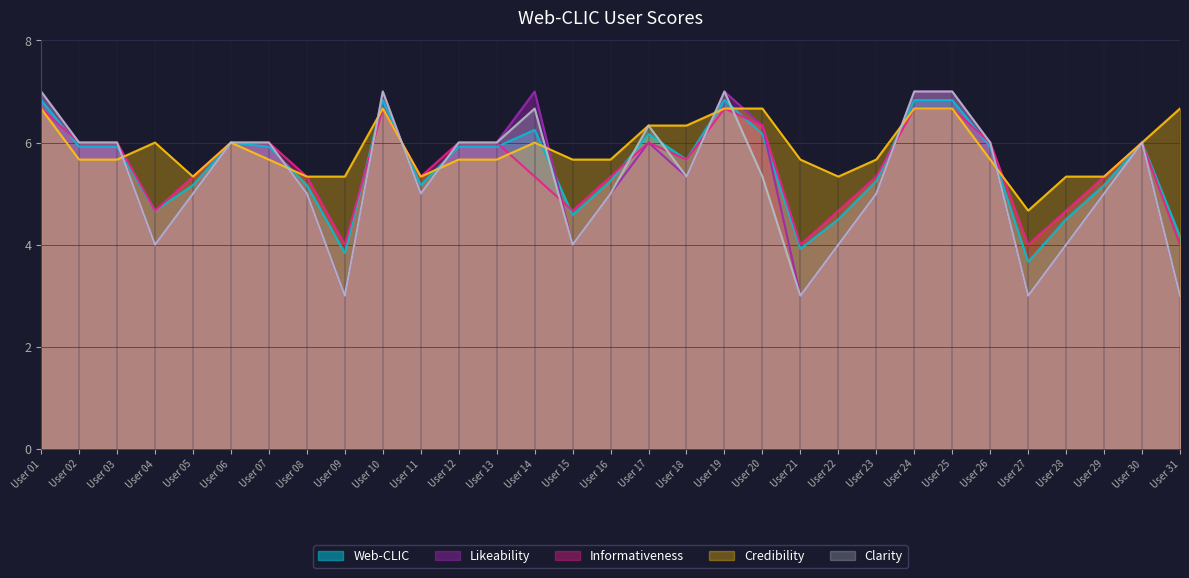

At which category does Informativeness reach its first local valley?

User 04